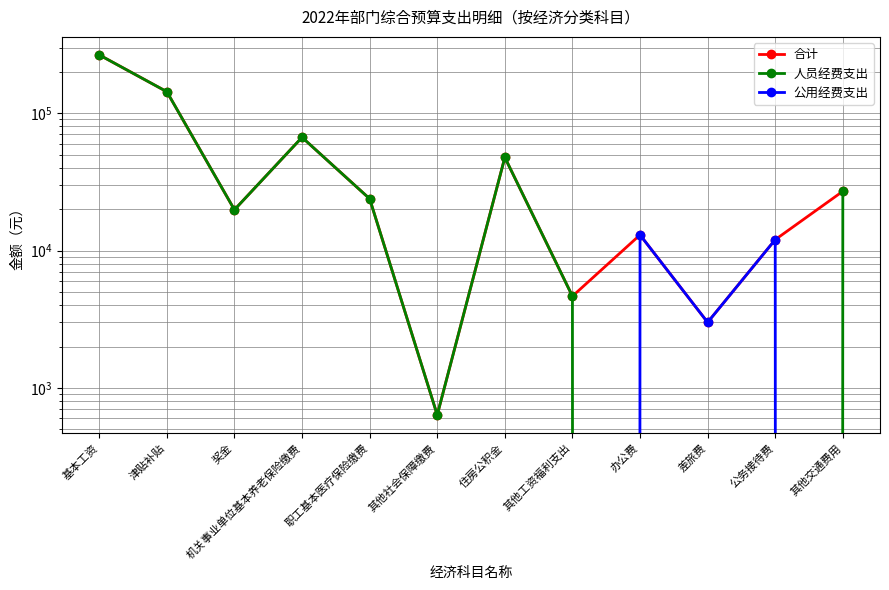

Is the value of 公用经费支出 at 津贴补贴 greater than the value of 合计 at 职工基本医疗保险缴费?

No